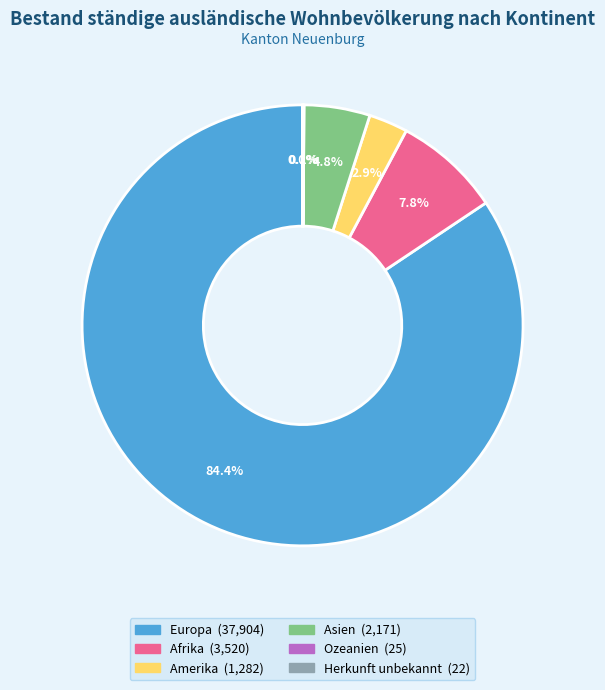

Combined, do Asien and Amerika account for over 50%?

No